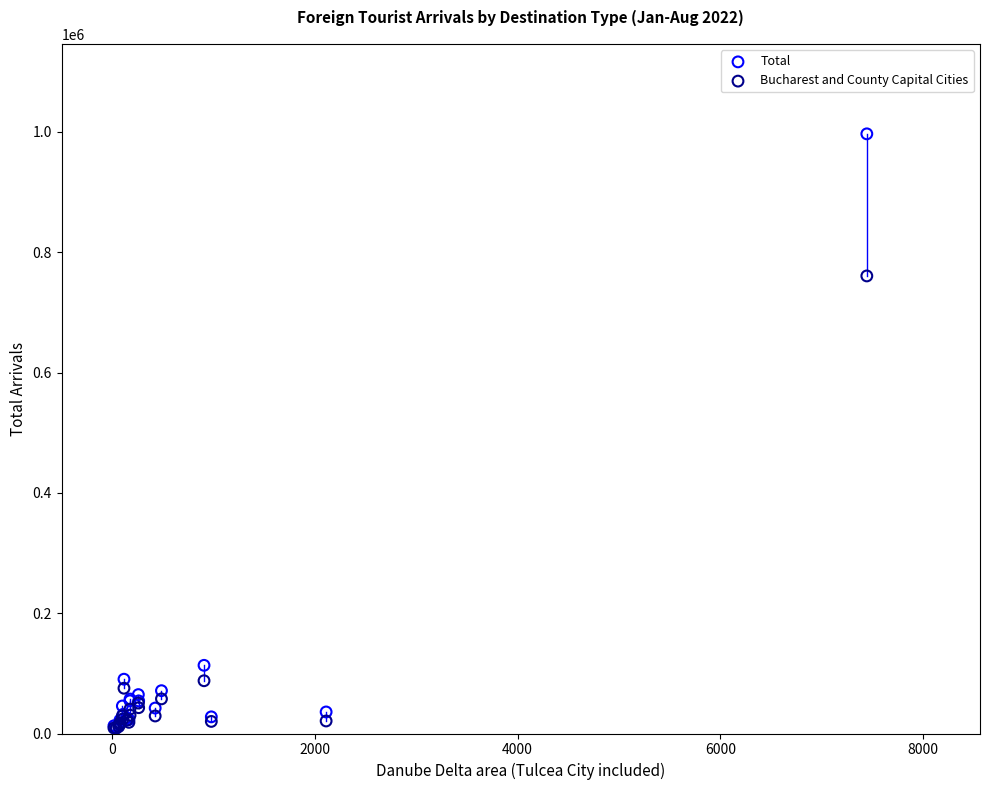

What are all the series names shown in the legend?

Total, Bucharest and County Capital Cities